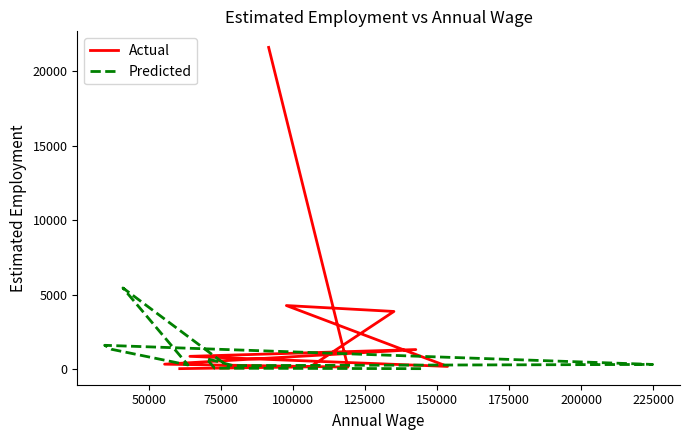

At how many categories does at least one series exceed 17030?

1